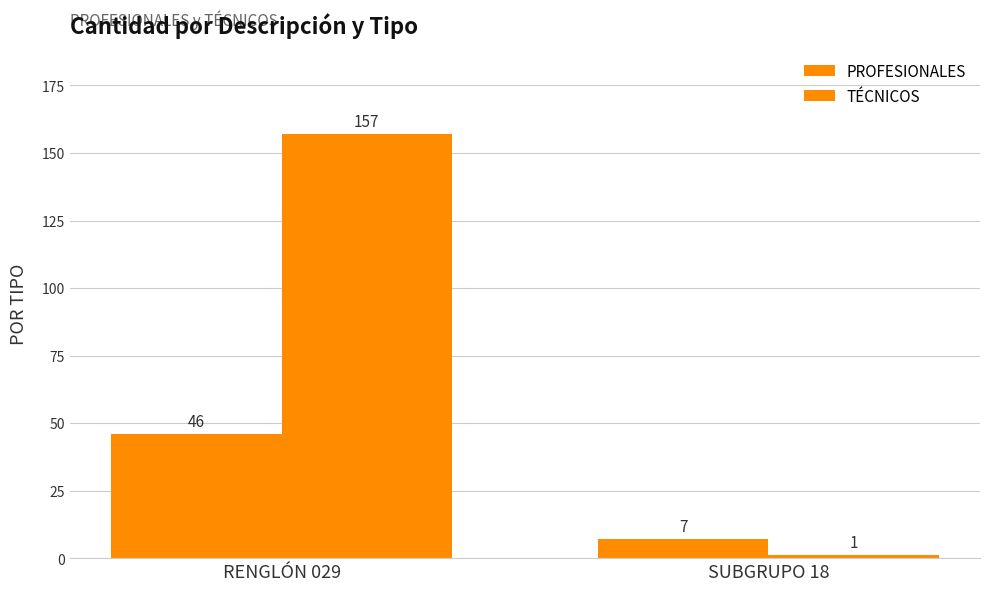

What is the label of the 1st bar from the left?

RENGLÓN 029